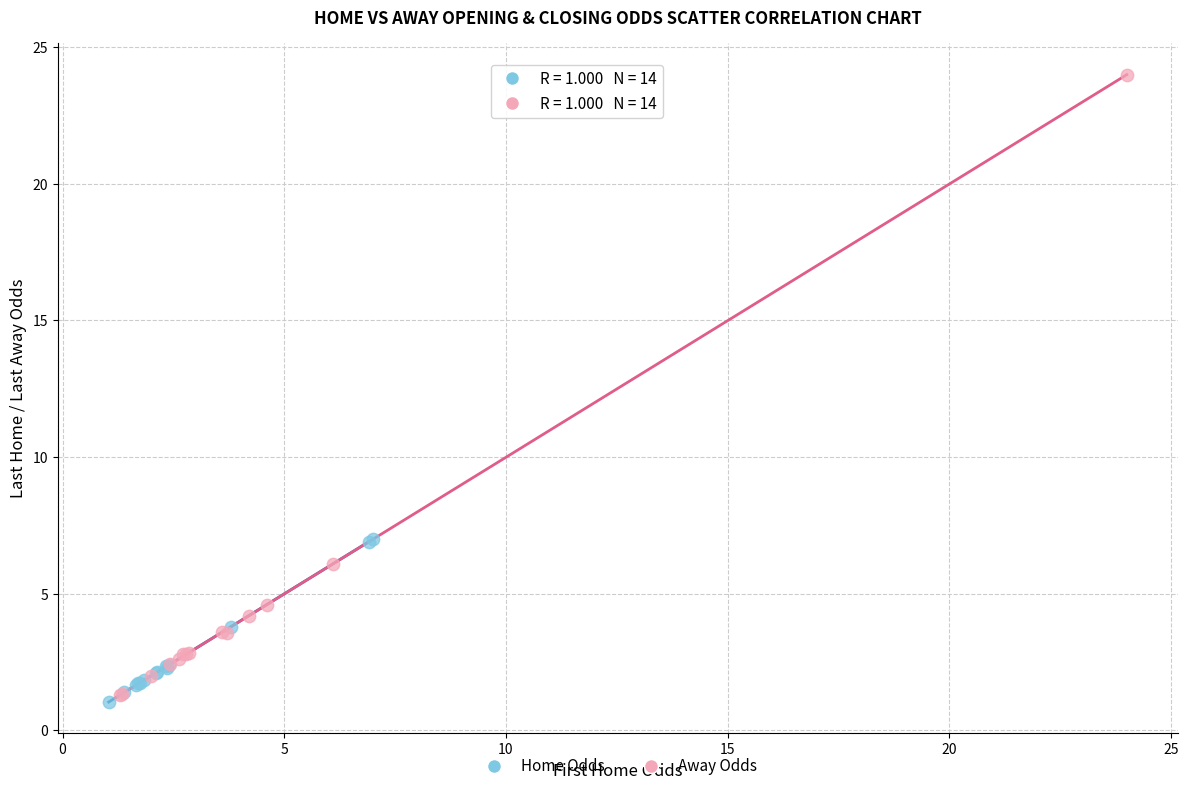

Which series contains the highest Y value?

Away Odds